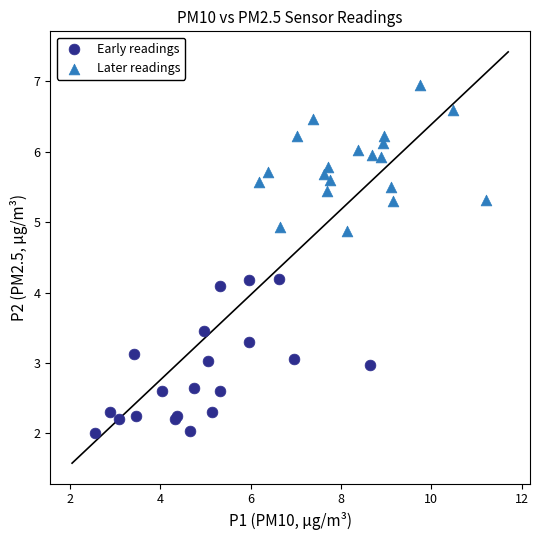

What are all the series names shown in the legend?

Early readings, Later readings